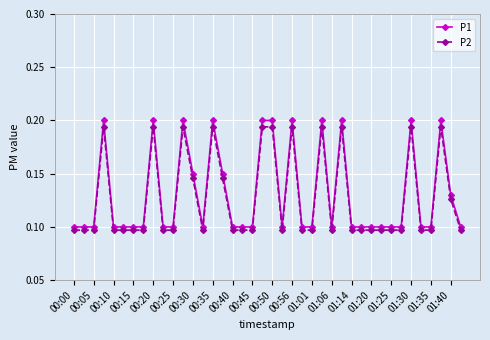

List the series in order of their overall mean, lowest first.

P2, P1